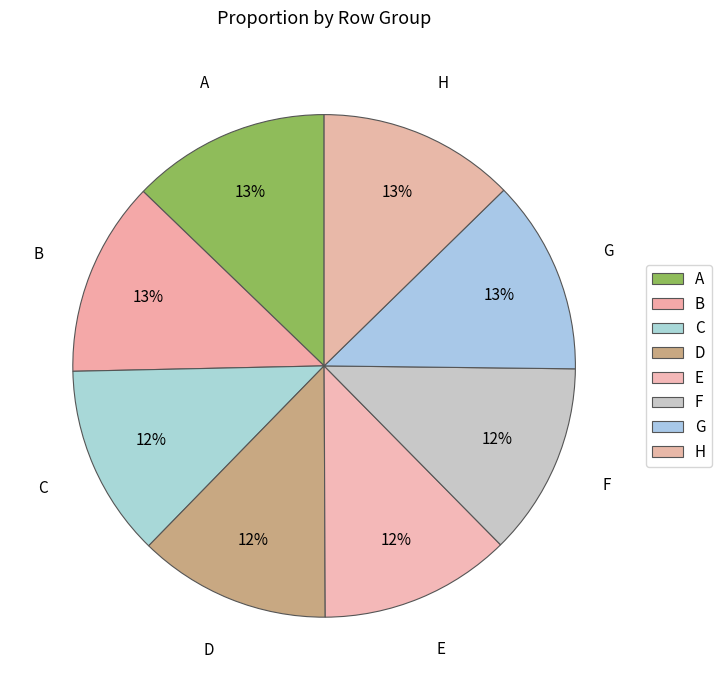

Rank the categories by value from lowest to highest.

E, C, D, F, G, B, H, A